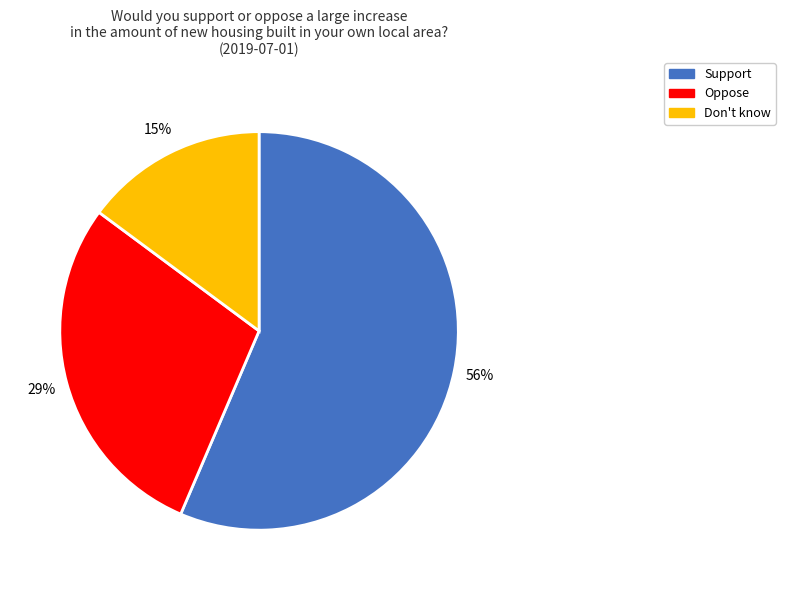

Is the sum of Don't know and Support greater than half?

Yes